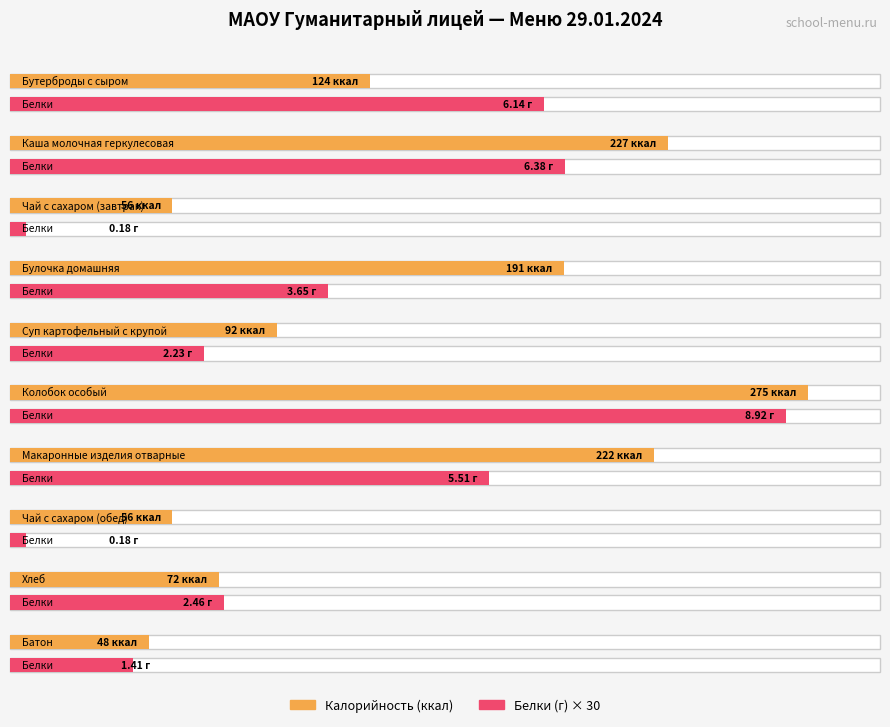

What is the value of the Калорийность bar at the 7th from the left?

222.0